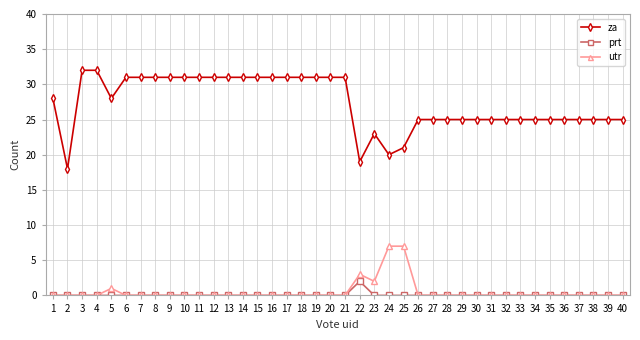

True or false: utr has more than 1 points higher than both neighbors.

True